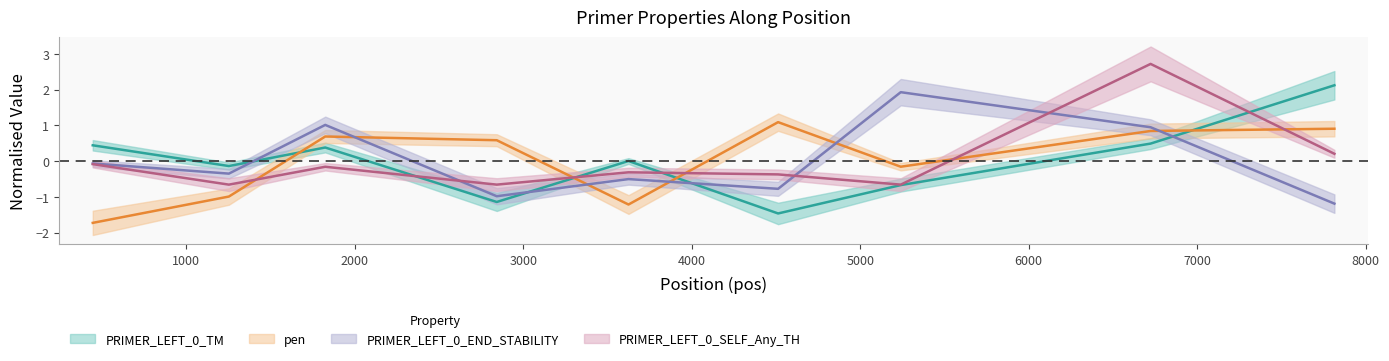

How many times do PRIMER_LEFT_0_END_STABILITY and PRIMER_LEFT_0_TM cross each other?

4